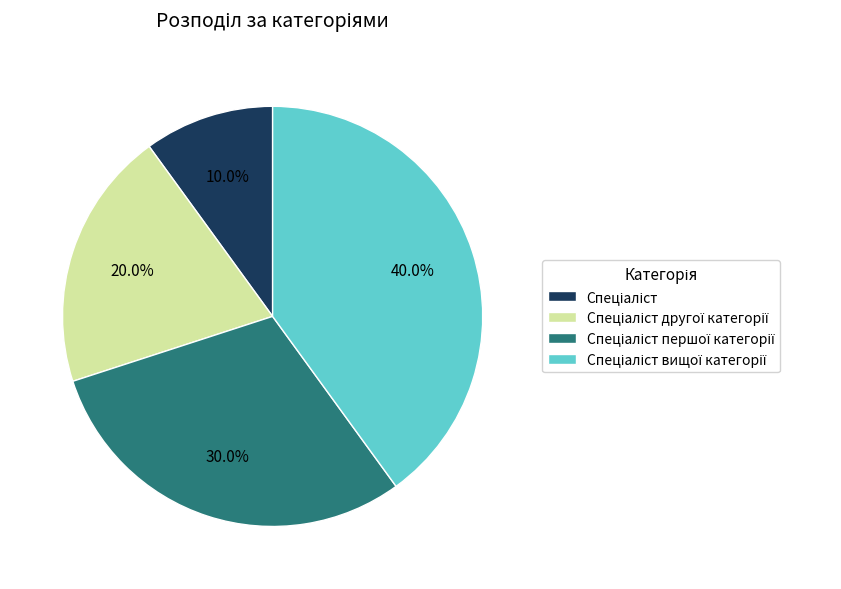

Is there any slice that represents more than half of the pie?

No